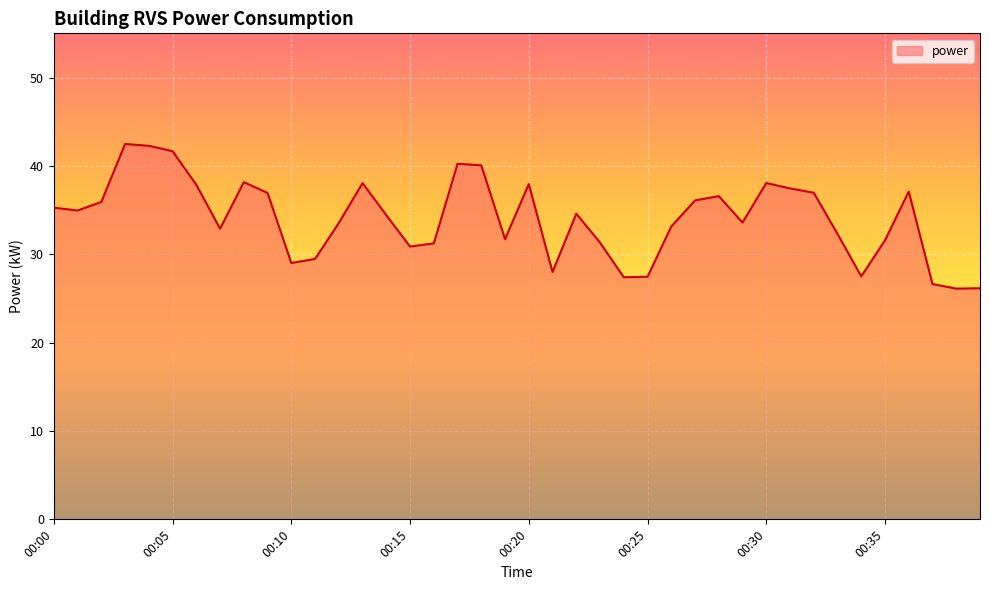

What is the difference between the maximum and minimum values?

16.4